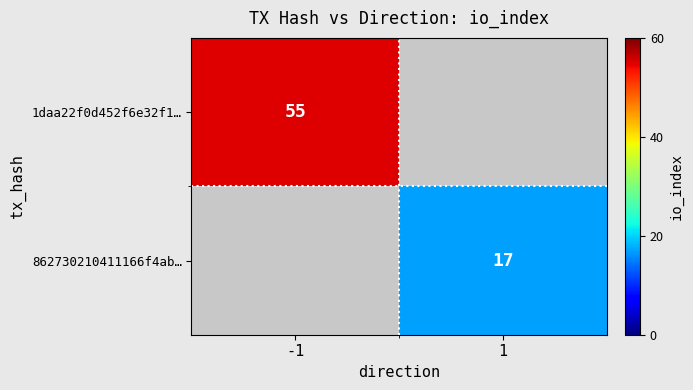

Is the value of 1daa22f0d452f6e32f1… at -1 greater than the value of 862730210411166f4ab… at 1?

Yes